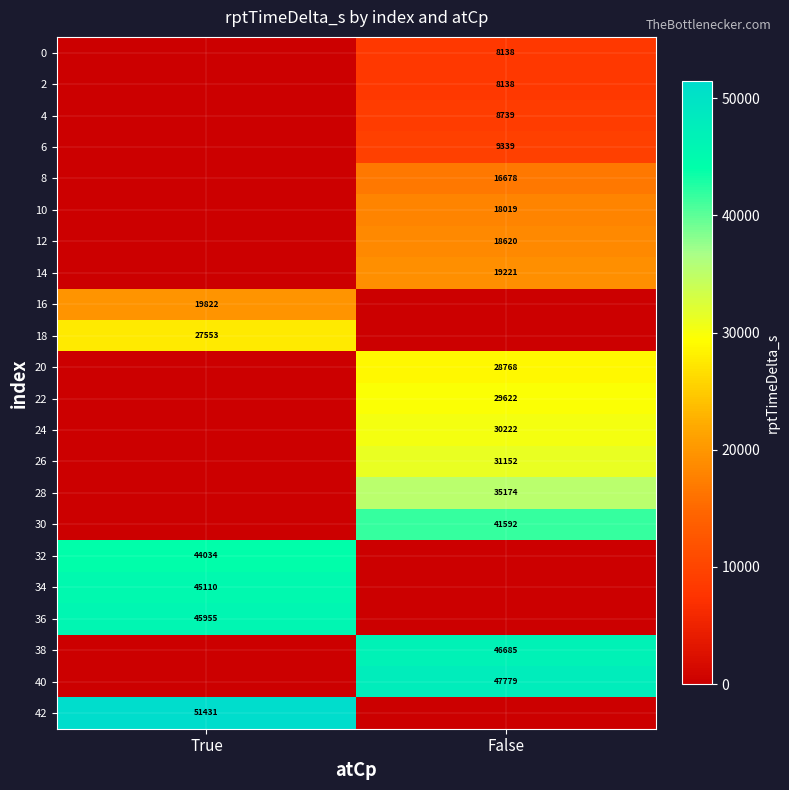

The 20 series shows 28768 at False. True or false?

True